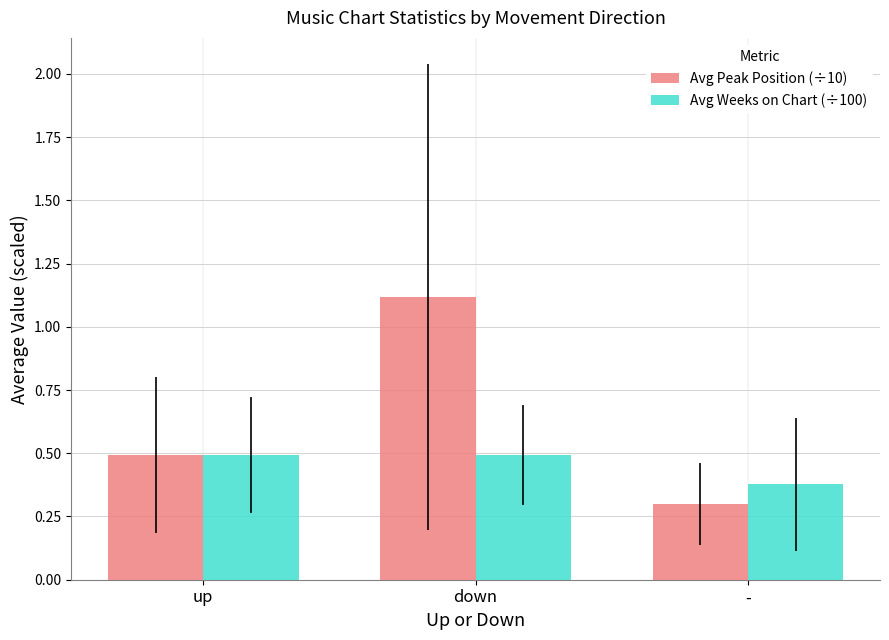

What is the average value of the Avg Weeks on Chart (÷100) series?

0.5